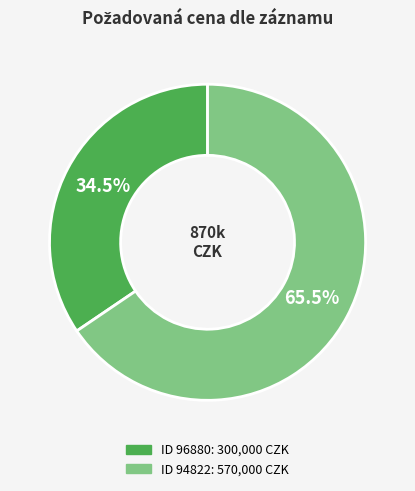

Is there any slice that represents more than half of the pie?

Yes